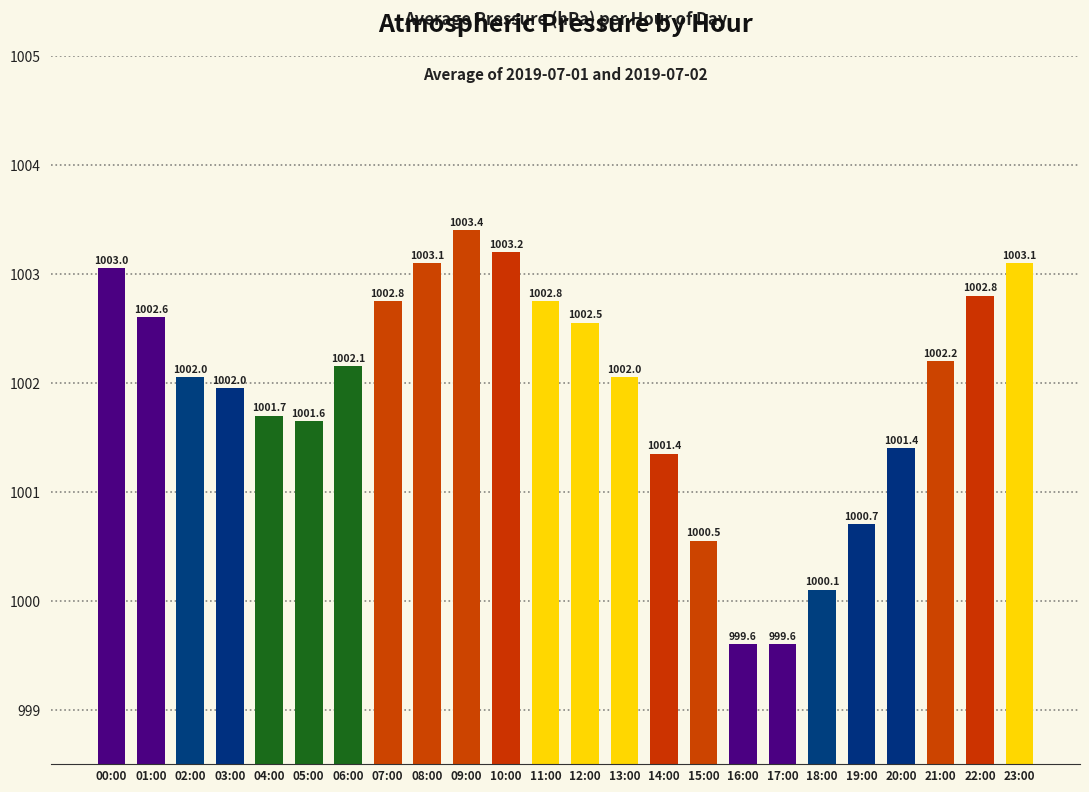

Between 06:00 and 23:00, which is larger?

23:00